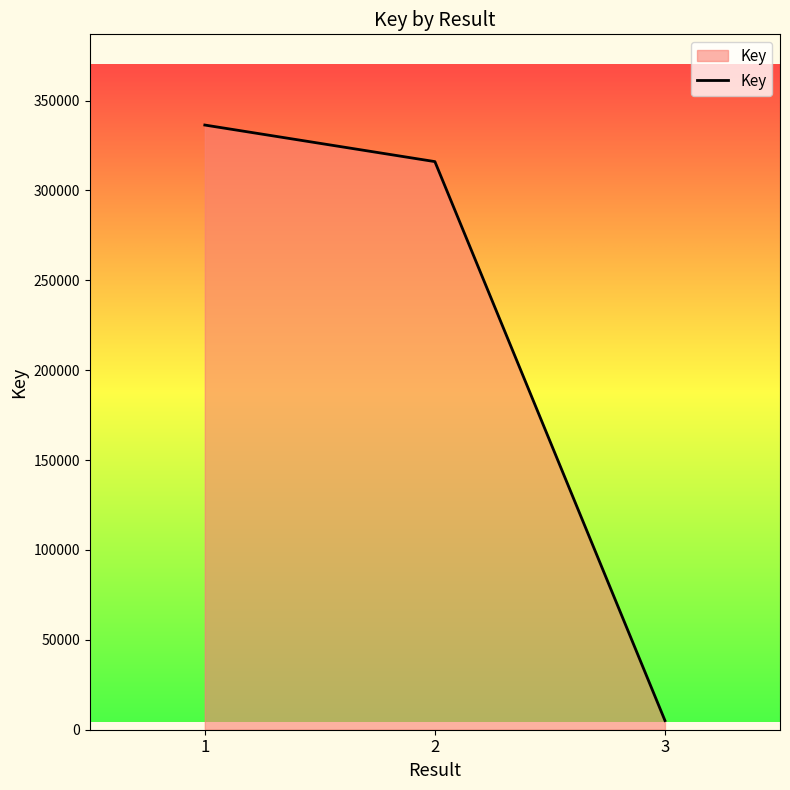

Which label corresponds to the largest value in the chart?

1